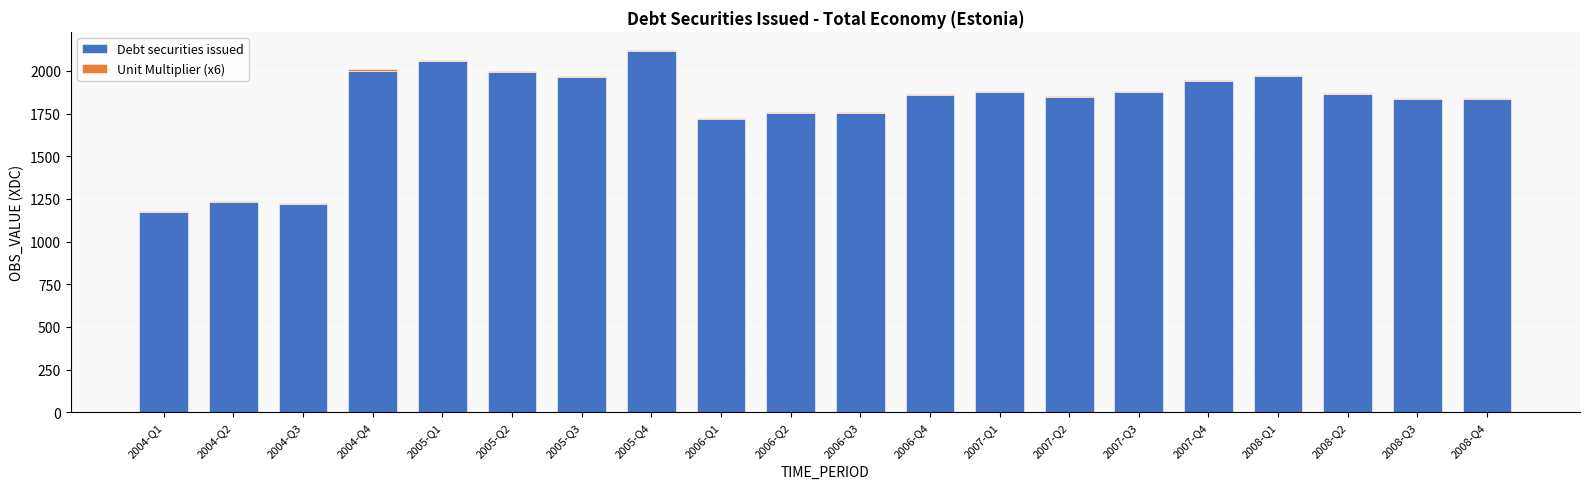

Count the number of categories in the chart.

20